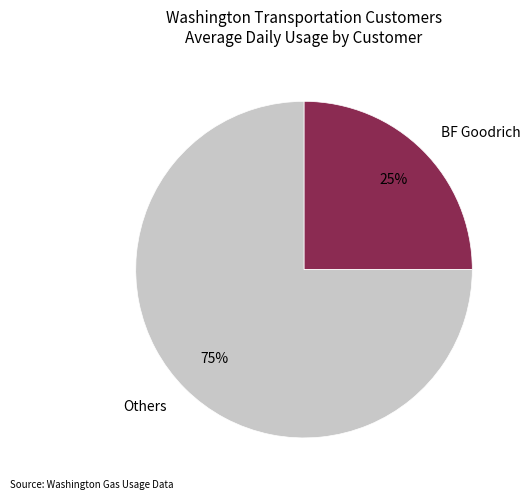

To the nearest percent, what is the difference between the largest and smallest slice percentages?

50%